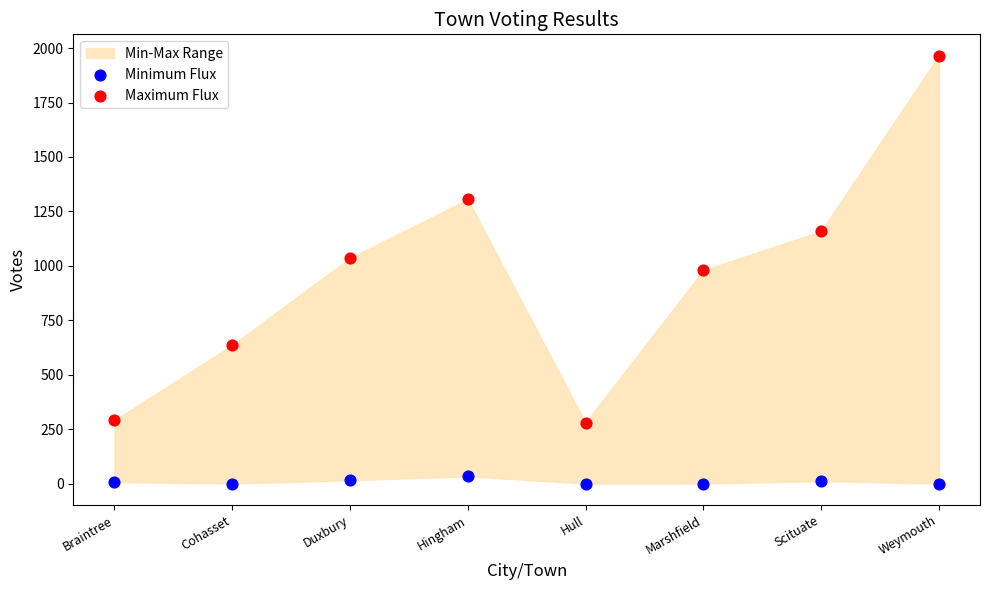

In the Maximum Flux series, what Y value is closest to 1122?

1159